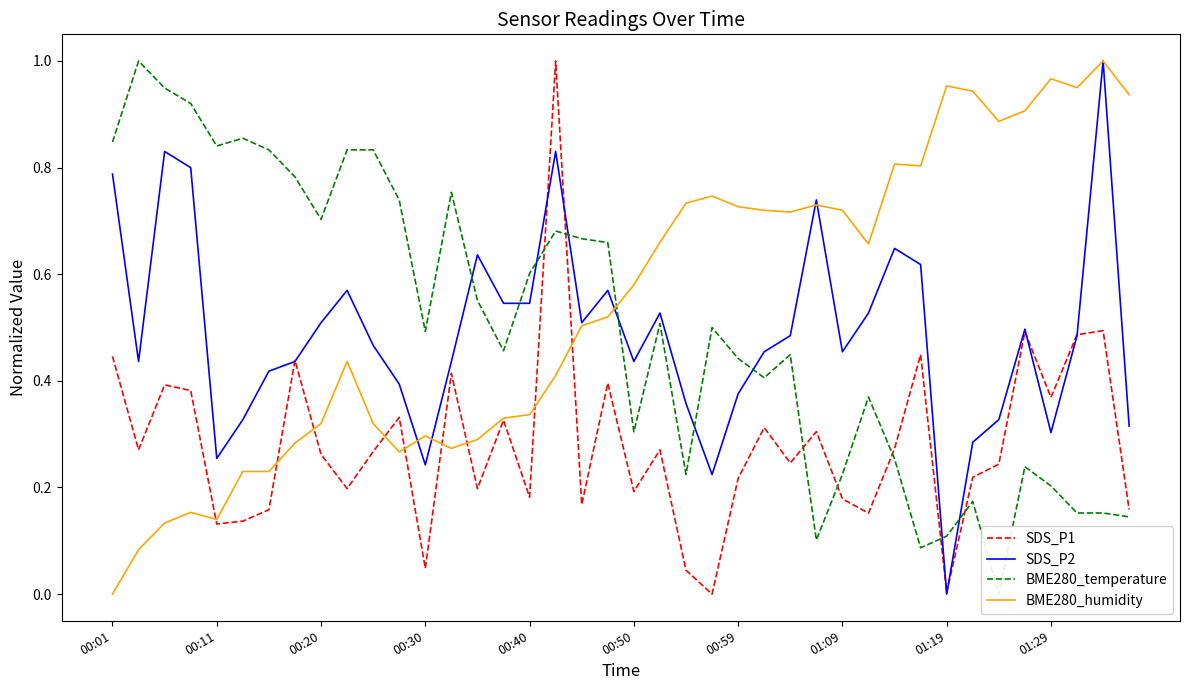

At how many categories does at least one series exceed 0?

40